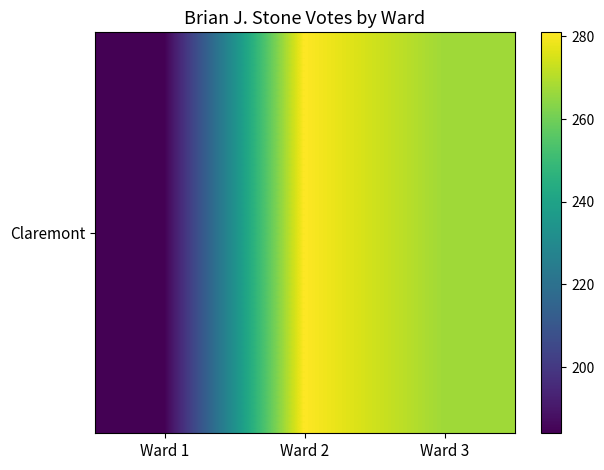

Which category has the highest value across all series?

Ward 2